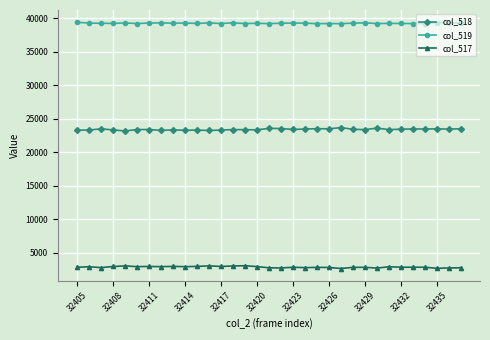

True or false: col_519 and col_518 cross at least once.

False